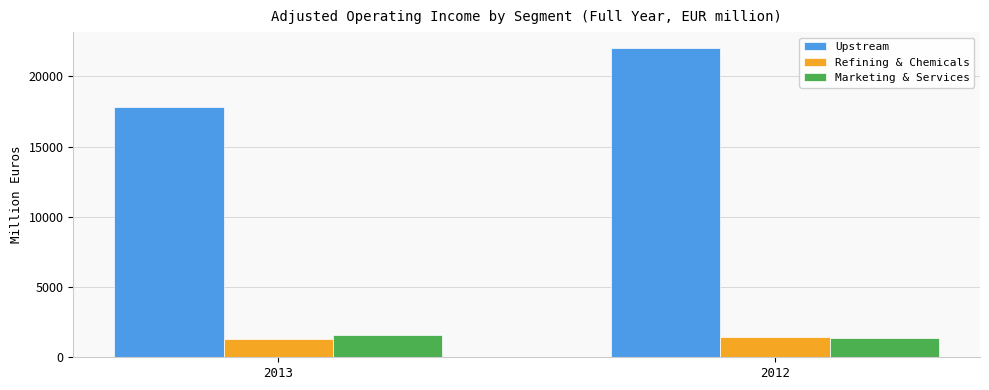

Which series changed the most between 2013 and 2012?

Upstream